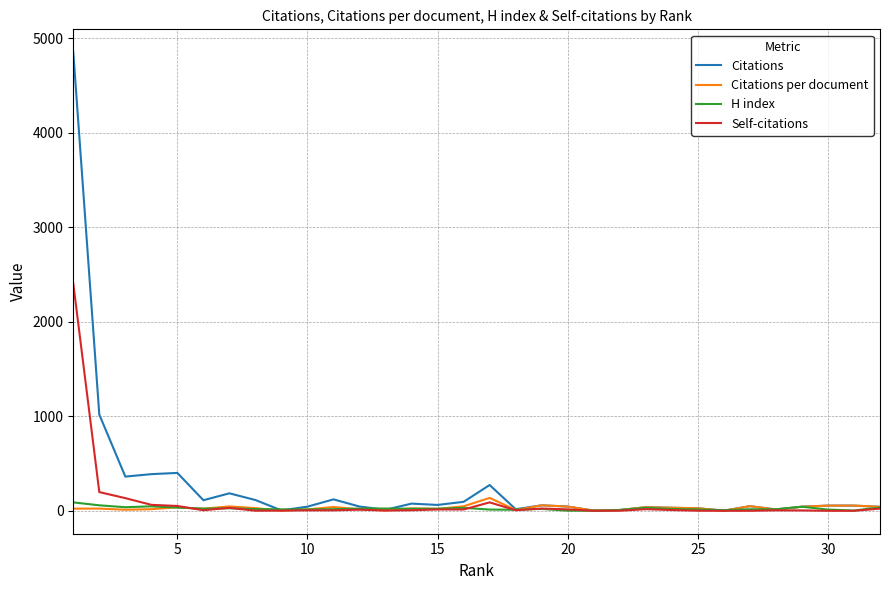

Which series has the widest spread of values?

Citations